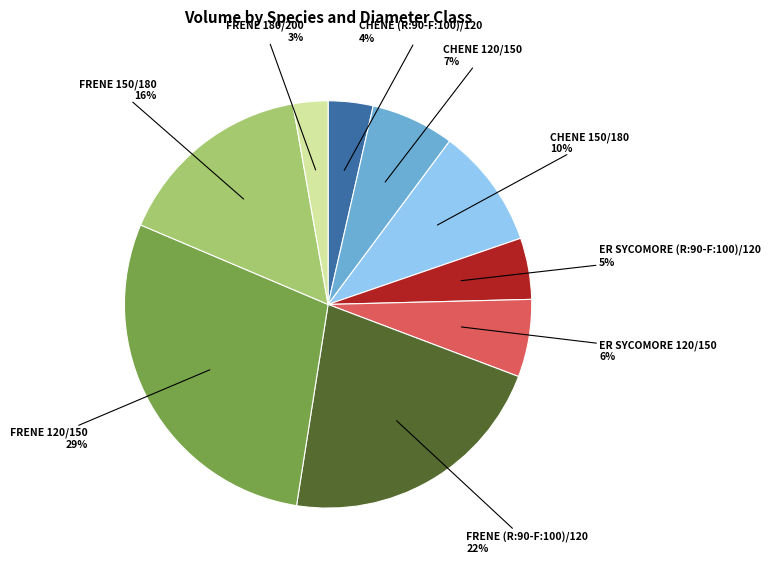

To the nearest percent, what is the average slice percentage?

11%